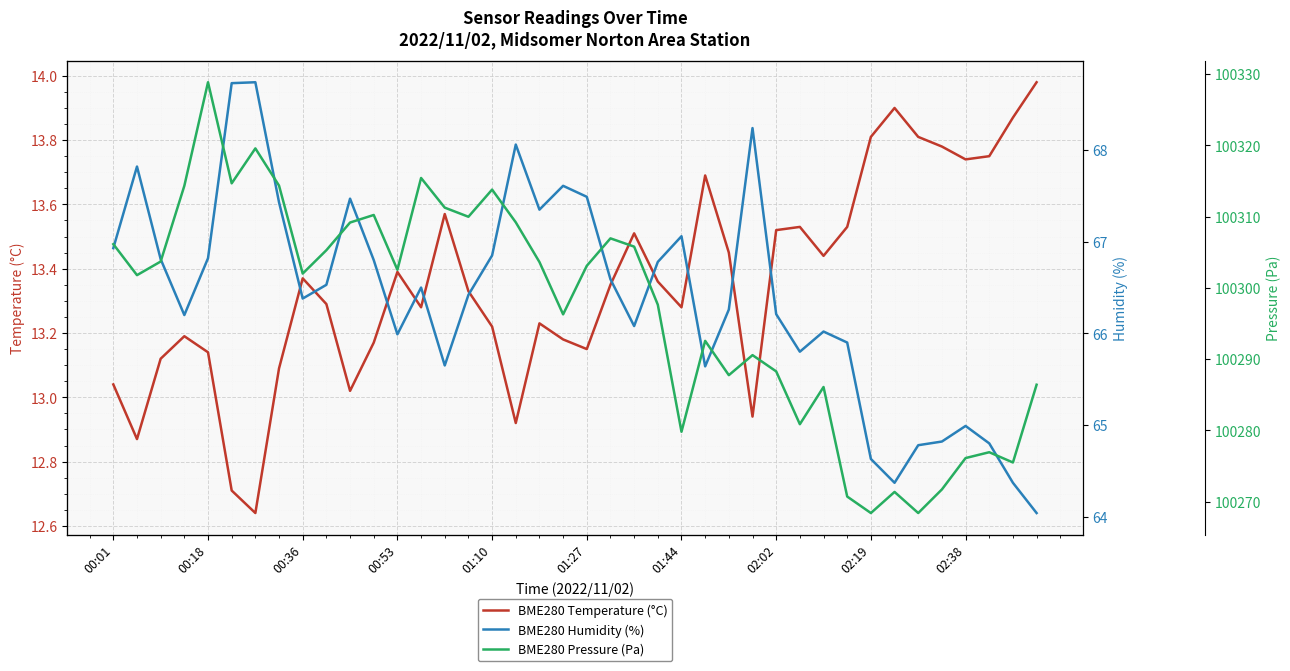

Where does the BME280 Humidity (%) series first go above 66?

00:01